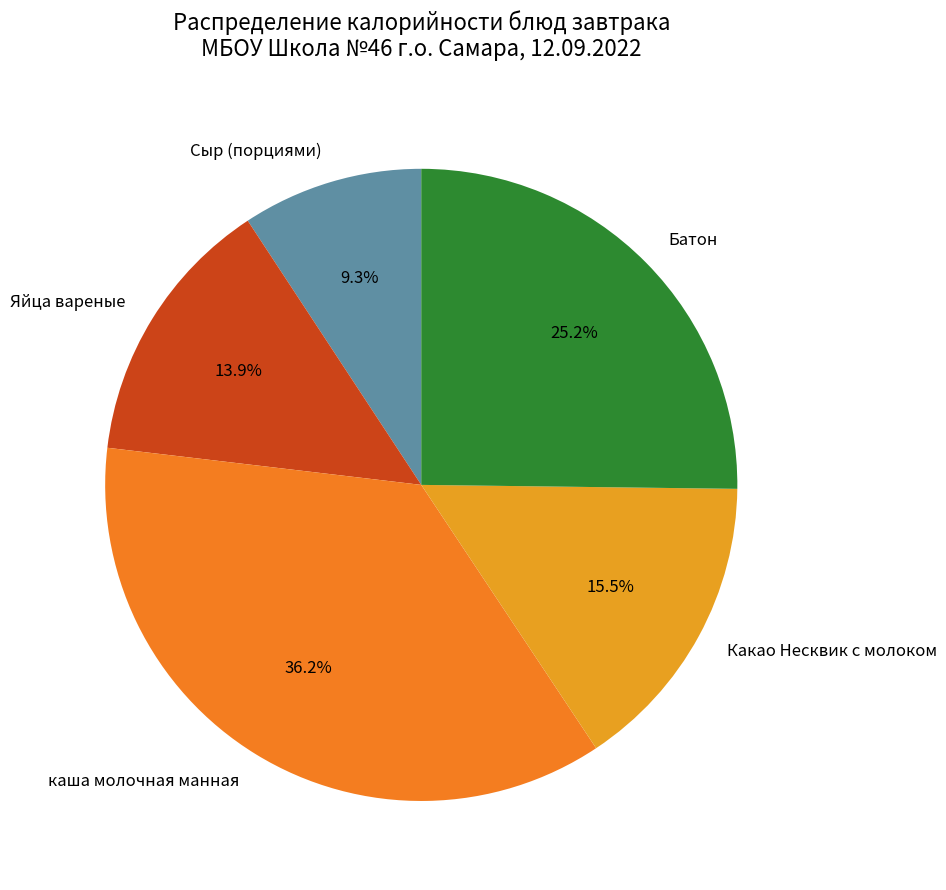

To the nearest percent, what percentage of the pie is Яйца вареные?

14%